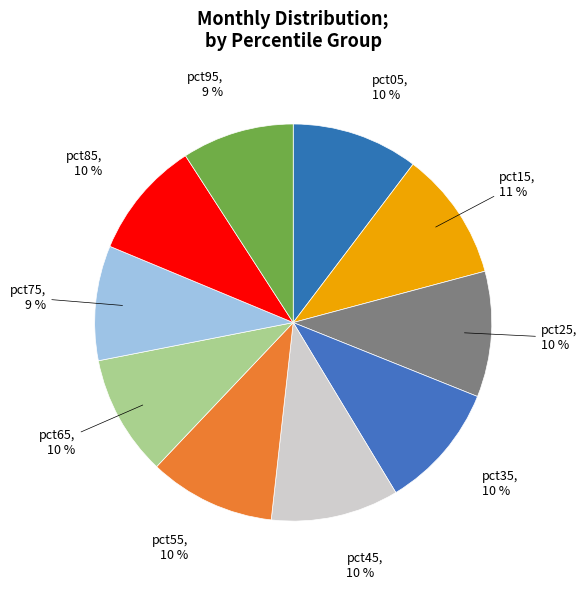

To the nearest percent, what is the average slice percentage?

10%